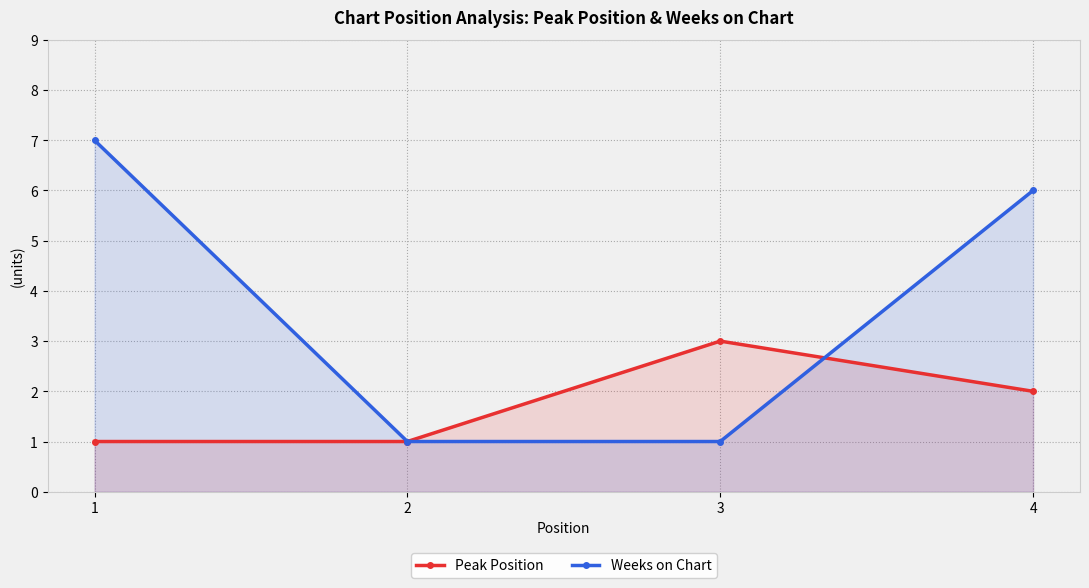

How many times do Peak Position and Weeks on Chart cross each other?

1